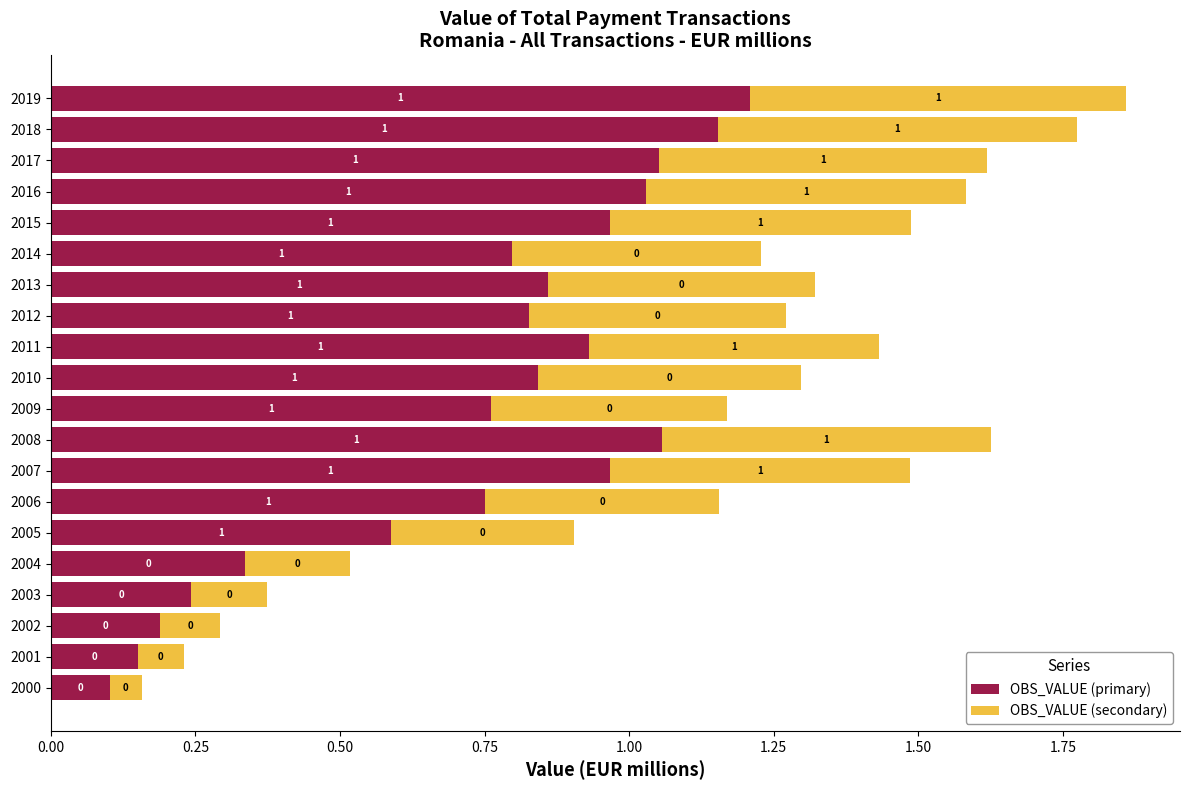

What is the sum of the OBS_VALUE (primary) values at 2012 and 2002?

1.0